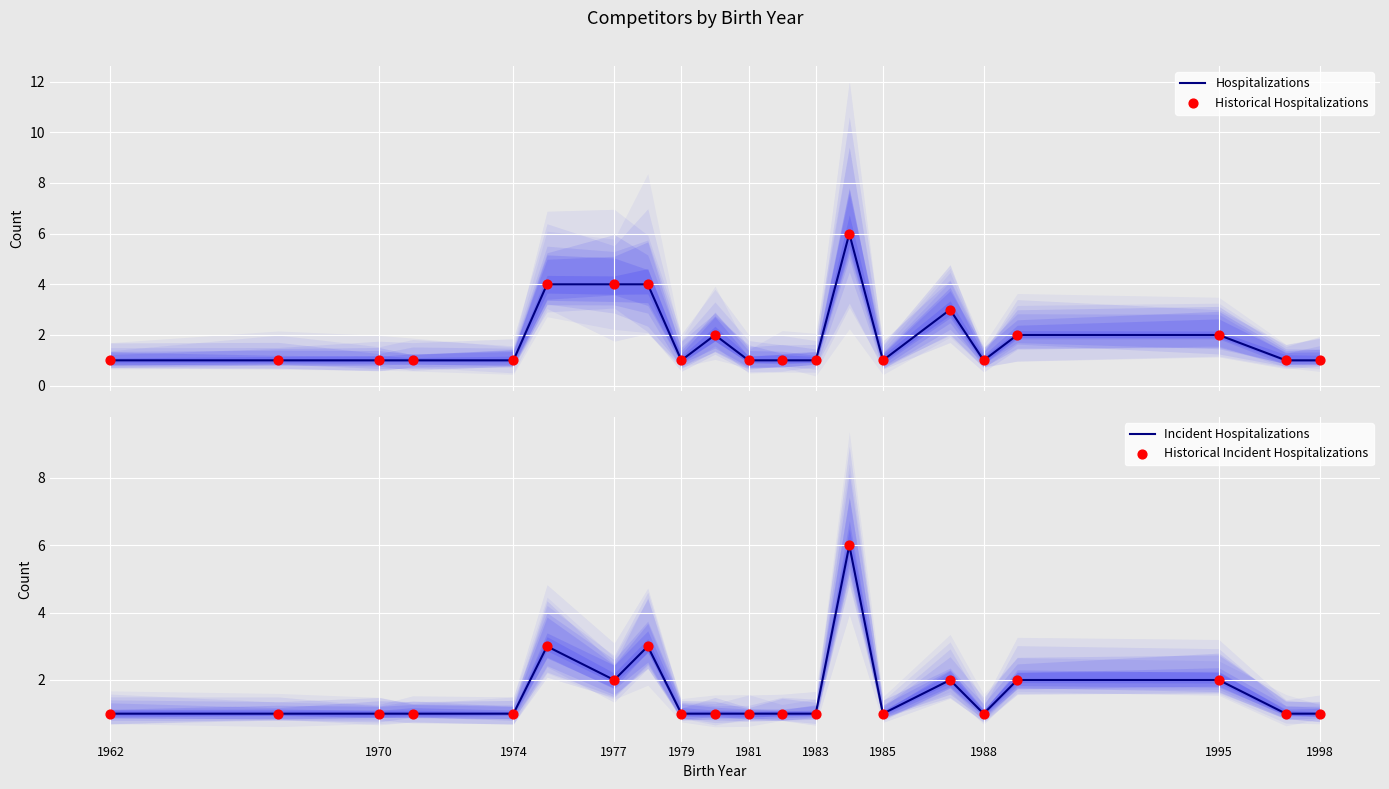

What are all the series names shown in the legend?

Hospitalizations, Historical Hospitalizations, Incident Hospitalizations, Historical Incident Hospitalizations